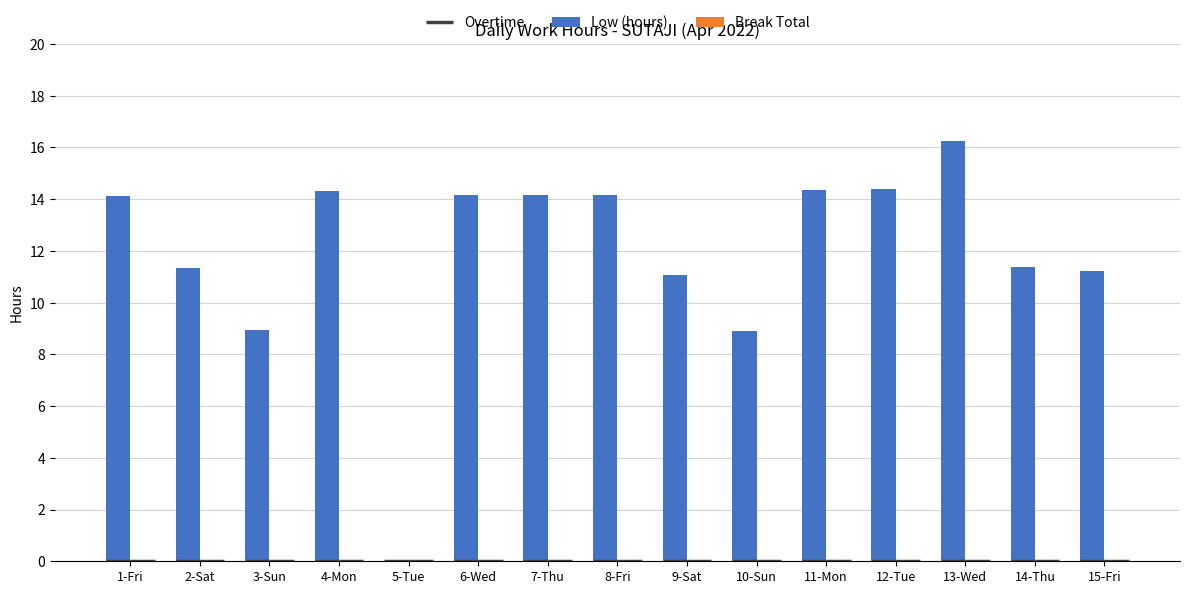

What is the label of the 8th bar from the left?

8-Fri